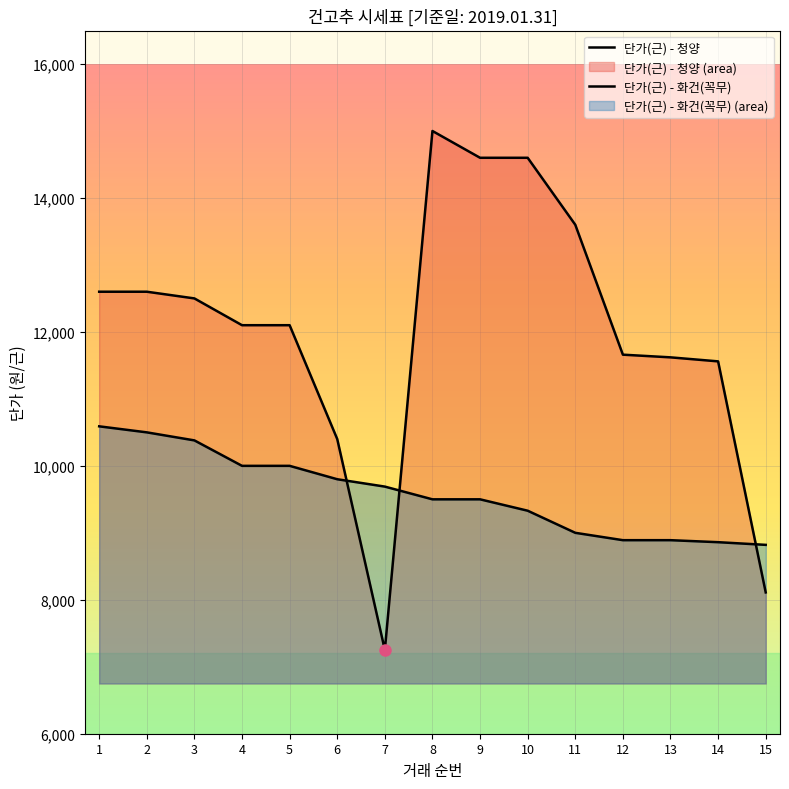

True or false: 단가(근) - 화건(꼭무) has more than 1 points higher than both neighbors.

False